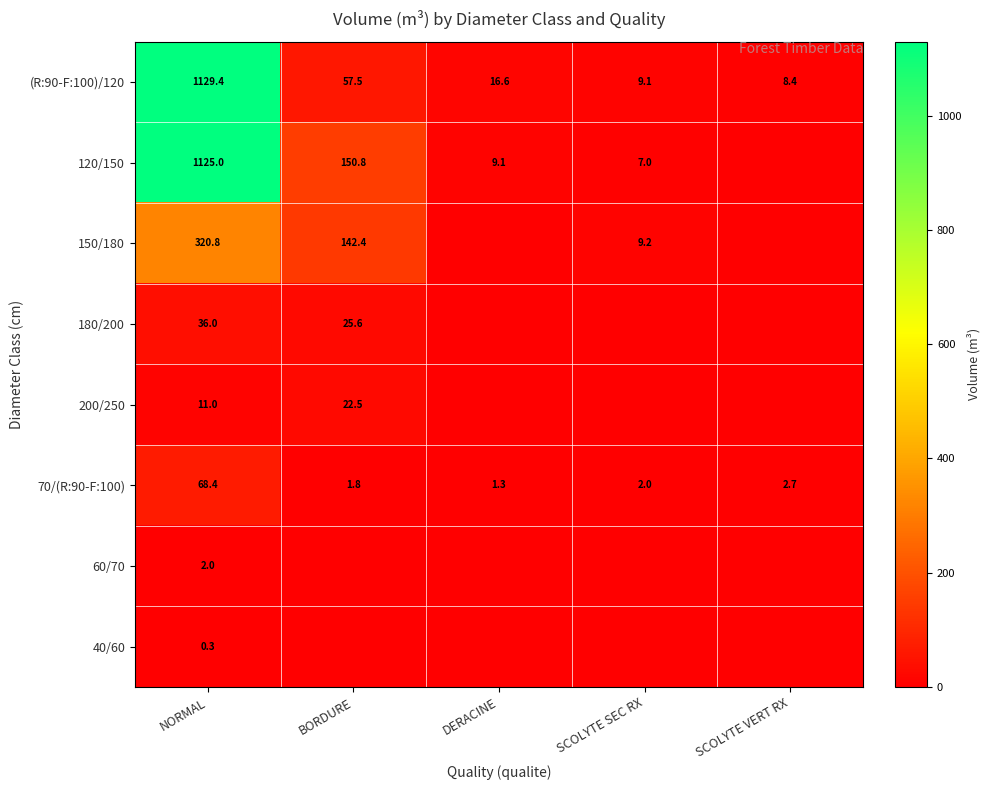

What is the maximum value for 70/(R:90-F:100)?

68.4